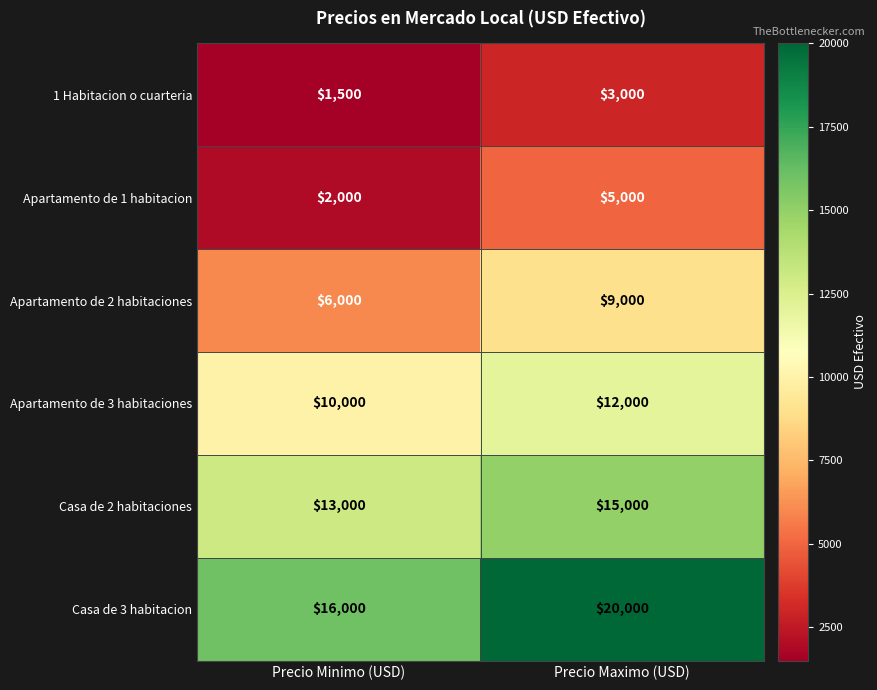

True or false: Apartamento de 2 habitaciones has a value of 5008 at Precio Maximo (USD).

False